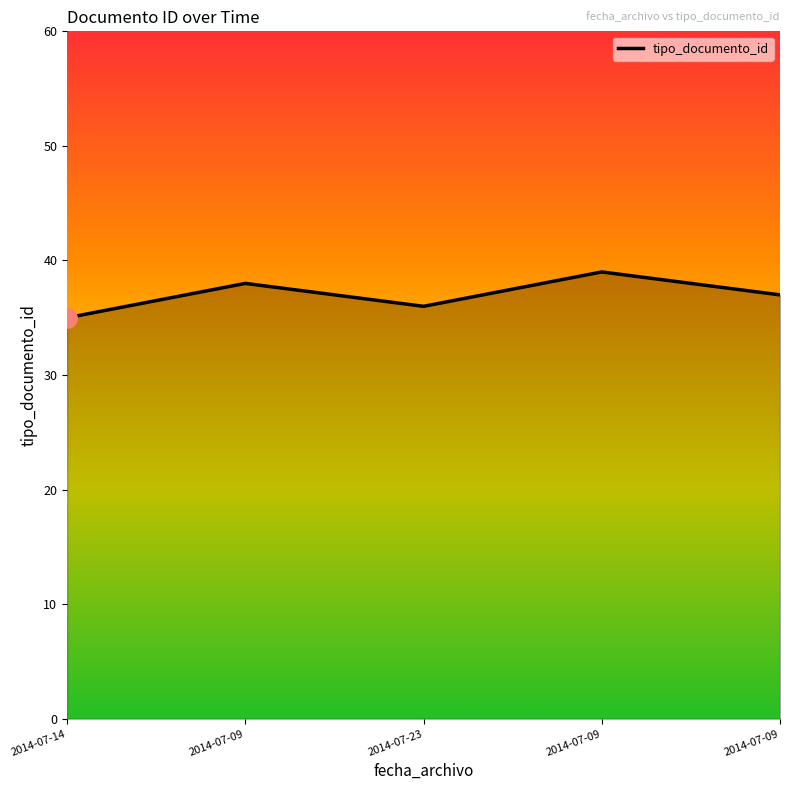

Does the chart have visible grid lines?

No